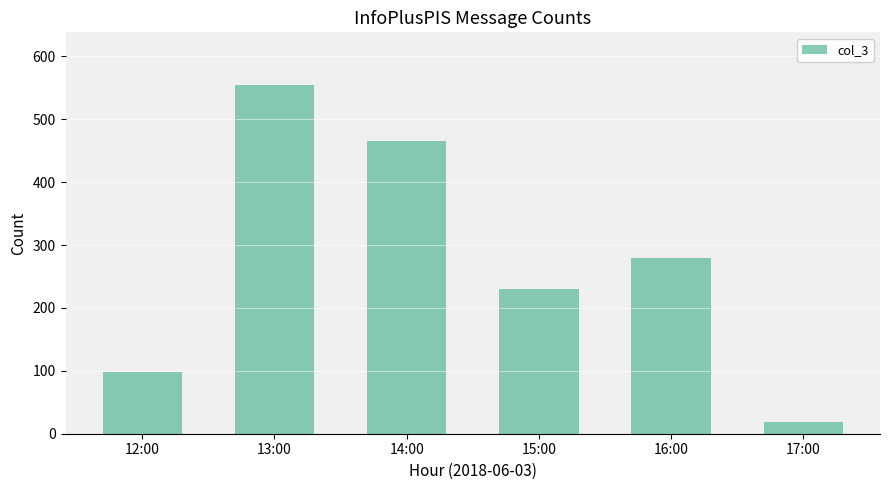

What is the difference between the maximum and minimum values?

537